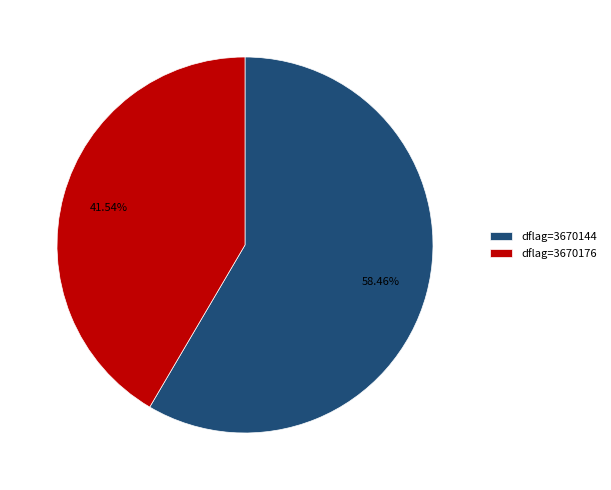

Count the number of slices in the pie.

2